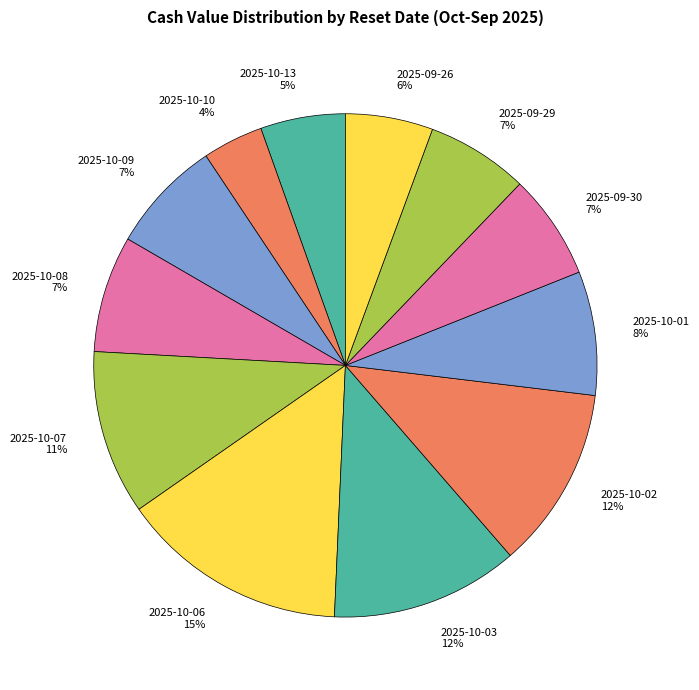

Rank the categories by value from lowest to highest.

2025-10-10, 2025-10-13, 2025-09-26, 2025-09-29, 2025-09-30, 2025-10-09, 2025-10-08, 2025-10-01, 2025-10-07, 2025-10-02, 2025-10-03, 2025-10-06